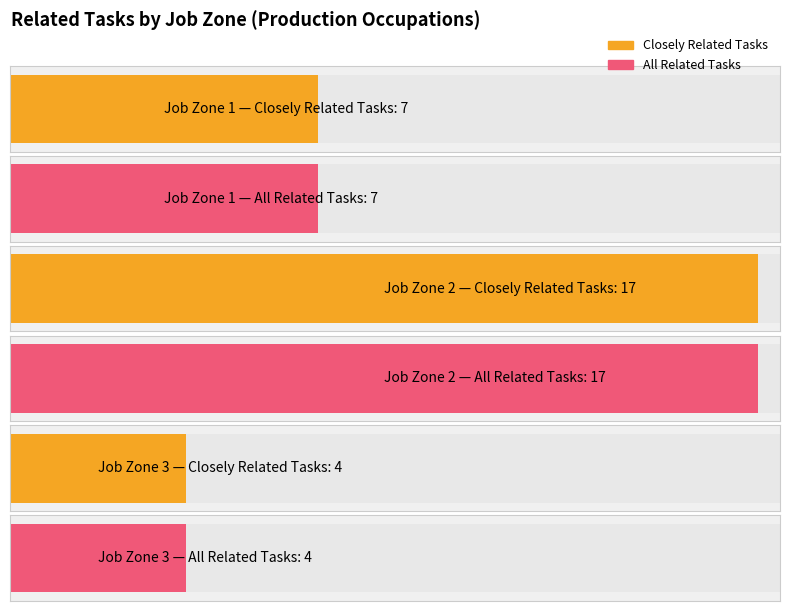

What is the sum of all All Related Tasks values?

28